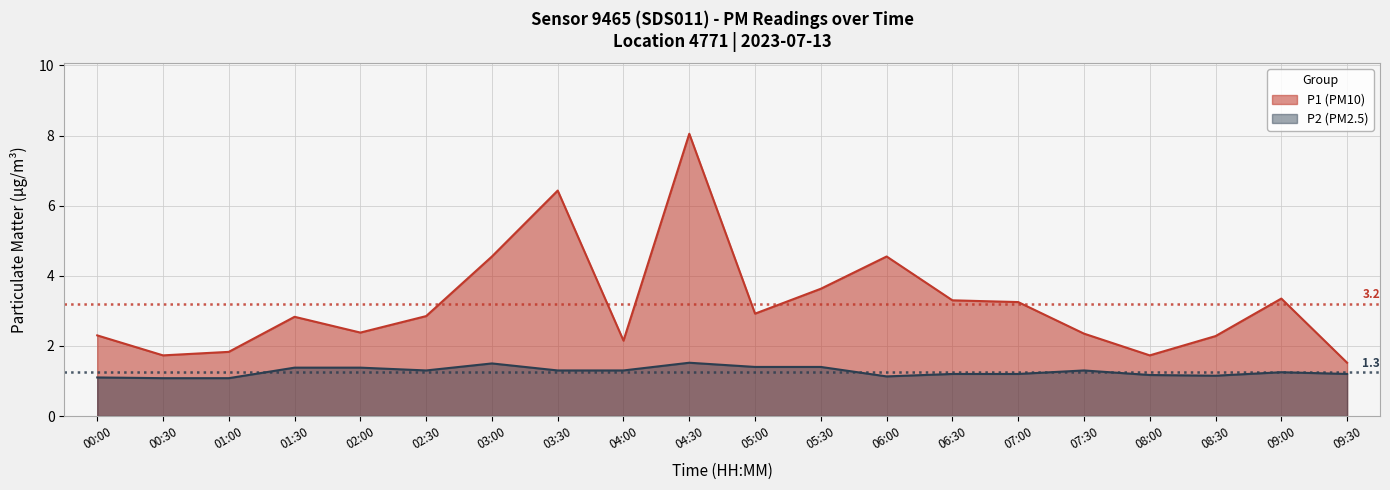

What is the approximate value of P1 at 04:30?

8.1